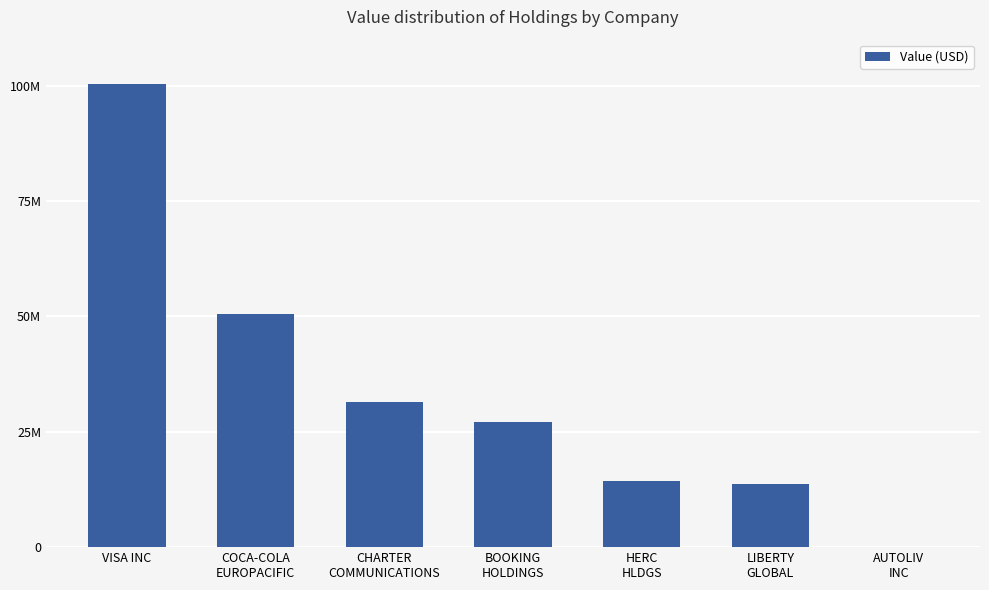

Rank the categories by value from highest to lowest.

VISA INC, COCA-COLA
EUROPACIFIC, CHARTER
COMMUNICATIONS, BOOKING
HOLDINGS, HERC
HLDGS, LIBERTY
GLOBAL, AUTOLIV
INC